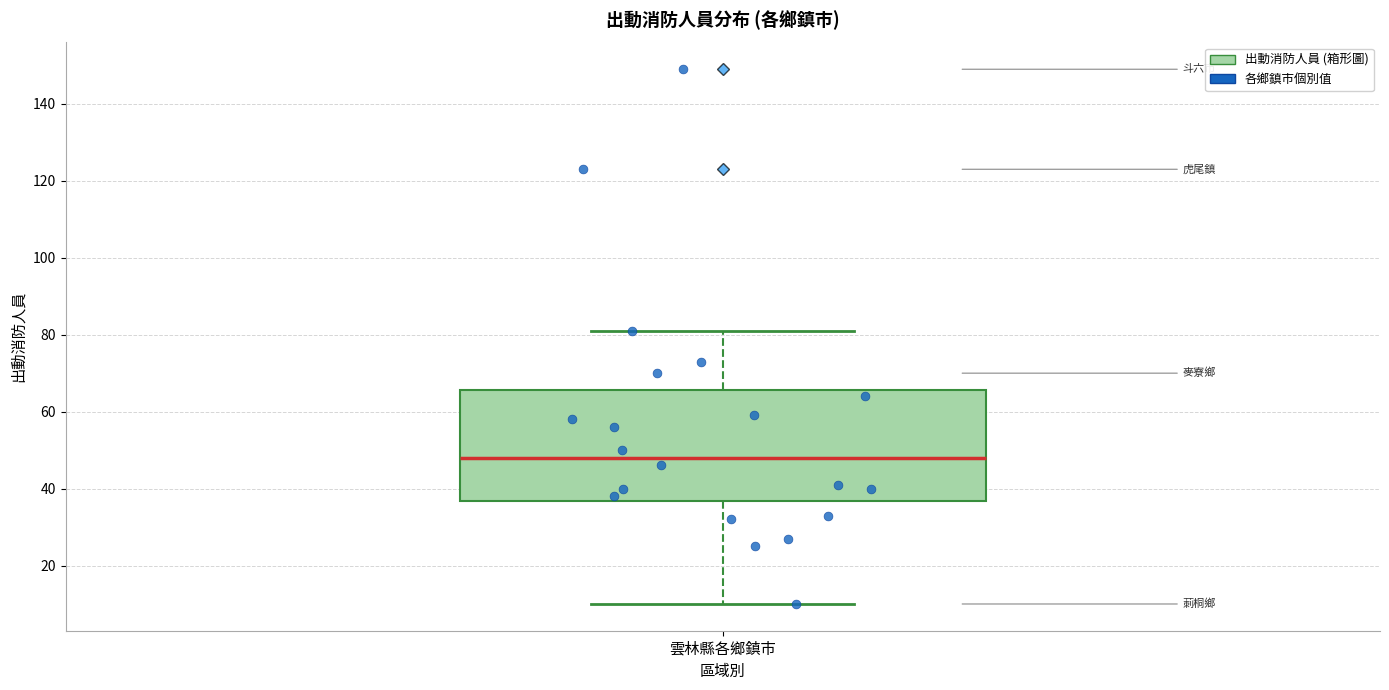

Where is the lower edge of the box for 雲林縣各鄉鎮市 on the y-axis? The values are not printed on the chart, so give them approximately, as read against the axis.

36